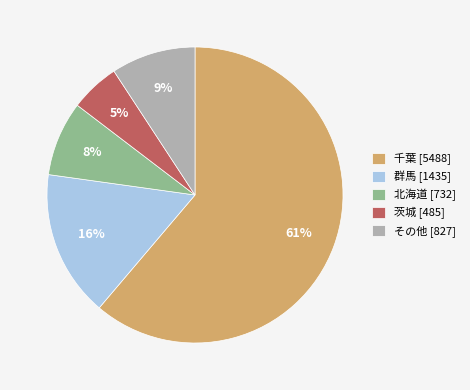

Do 千葉 [5488] and 群馬 [1435] together represent more than half of the pie?

Yes